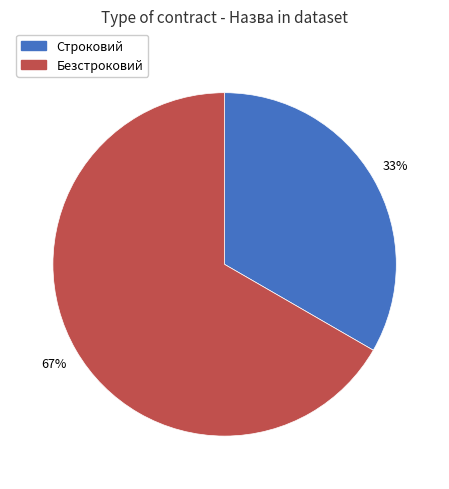

To the nearest percent, what percentage of the pie is Безстроковий?

67%